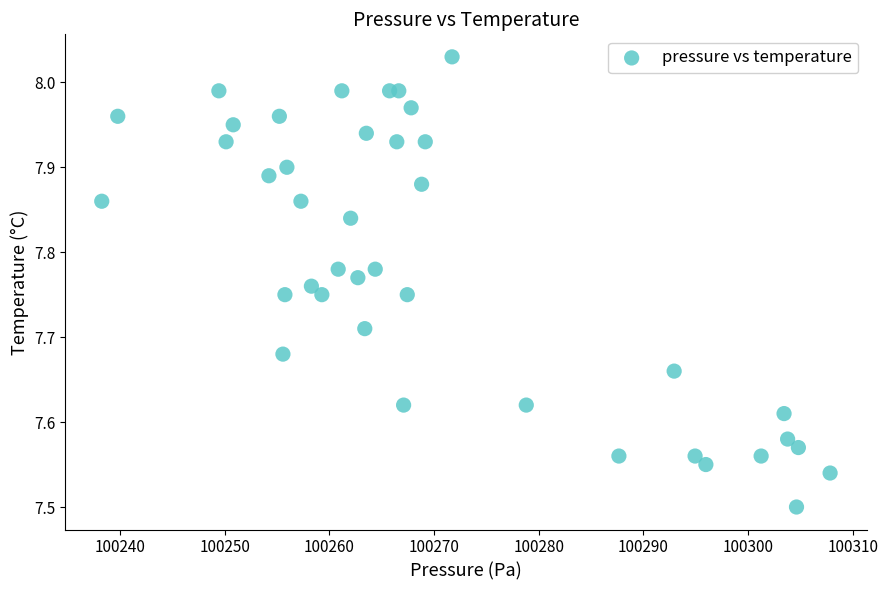

What is the range of Y values (max minus min)?

0.5